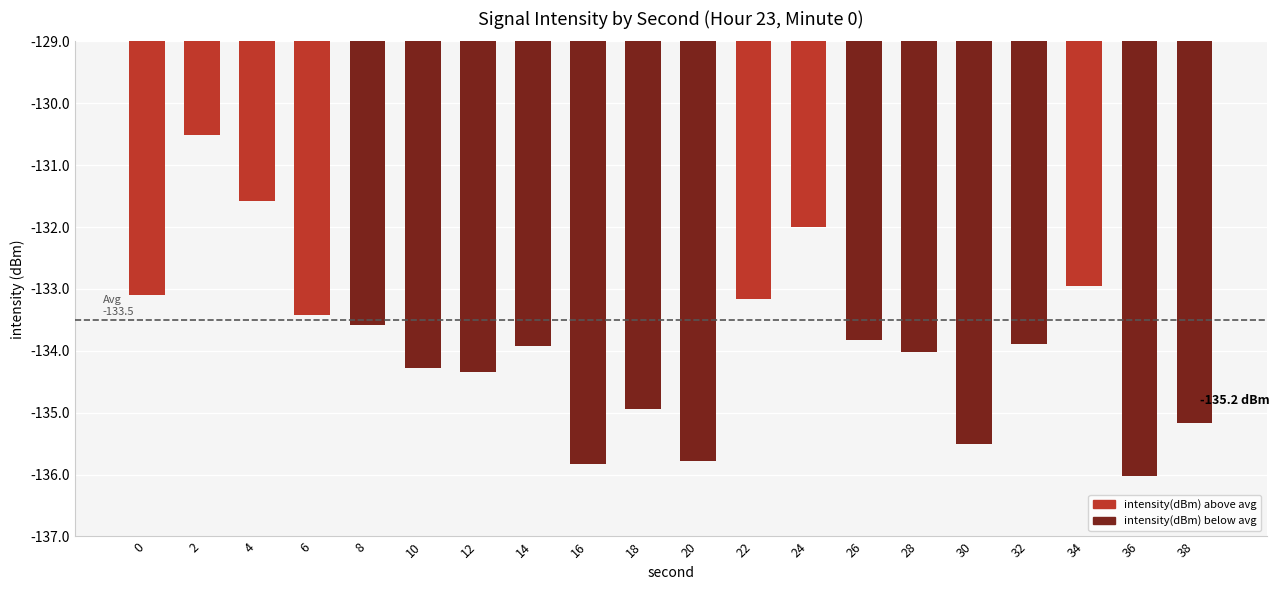

Is it true that the value at 28 is -208.1?

False